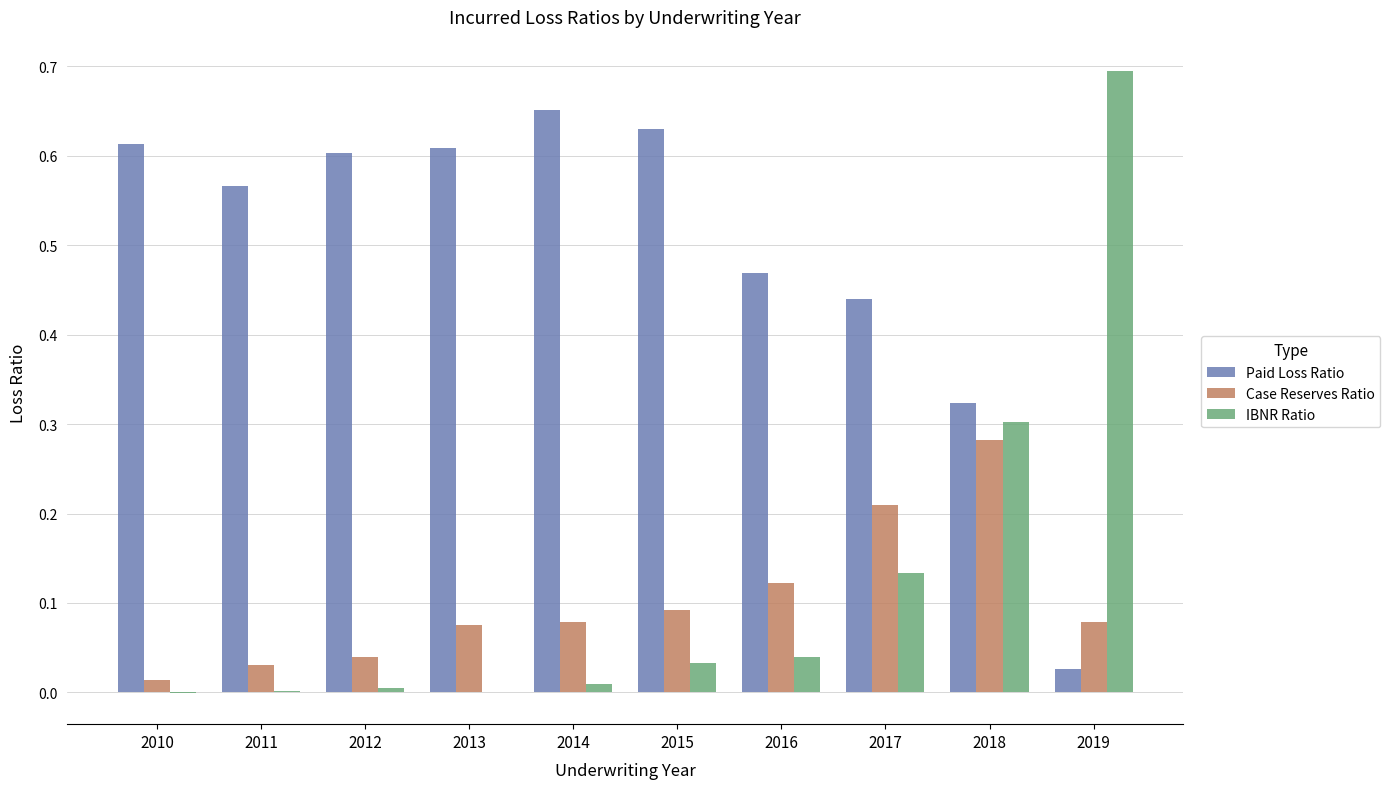

What is the sum of all Paid Loss Ratio values?

4.9